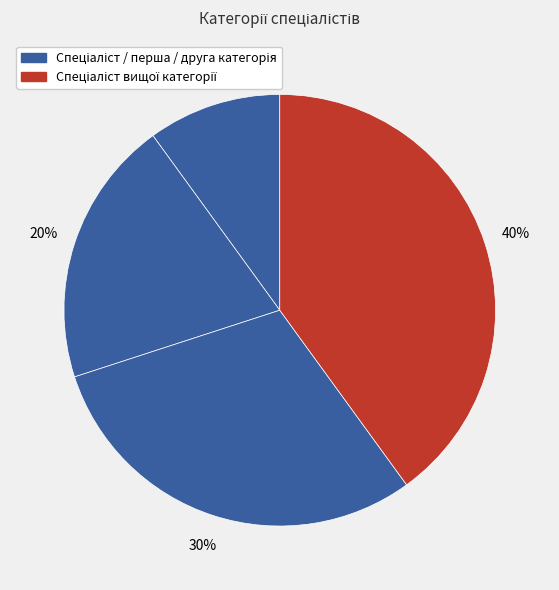

How many segments does this pie chart have?

4